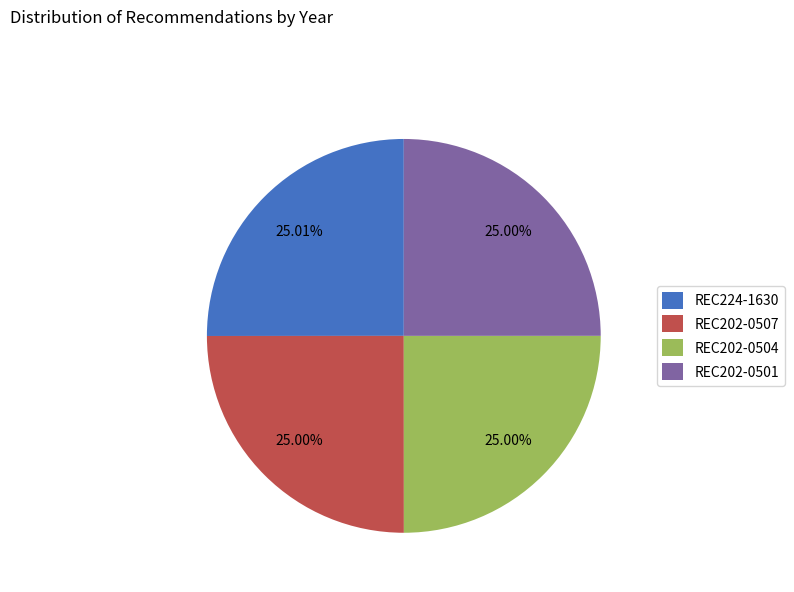

To the nearest percent, what is the average slice percentage?

25%